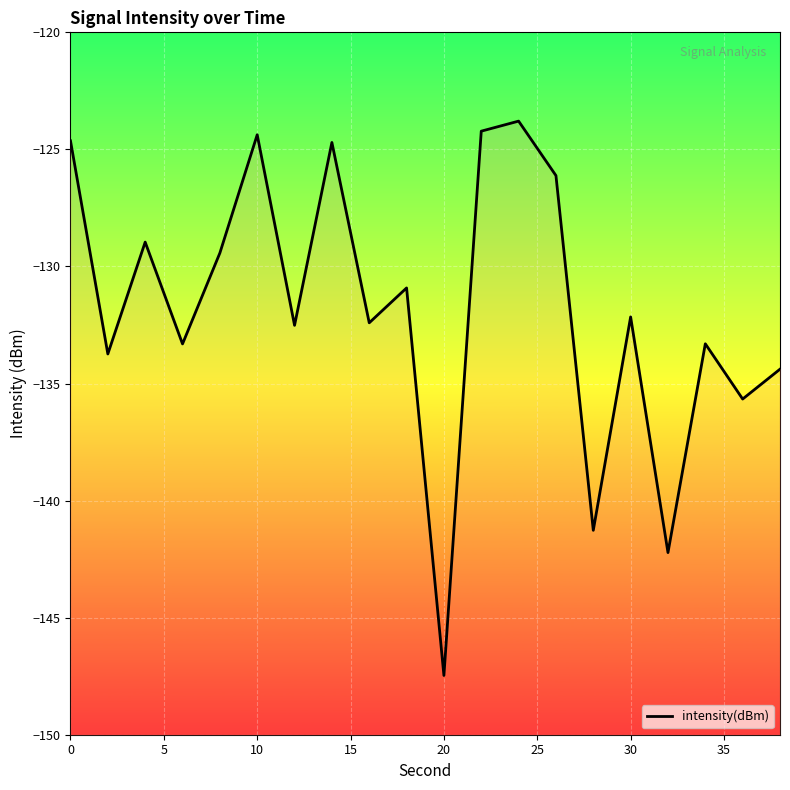

Reading left to right, what are all the values shown in this chart?

-124.6	-133.7	-129.0	-133.3	-129.4	-124.4	-132.5	-124.7	-132.4	-130.9	-147.5	-124.2	-123.8	-126.1	-141.3	-132.2	-142.2	-133.3	-135.7	-134.4